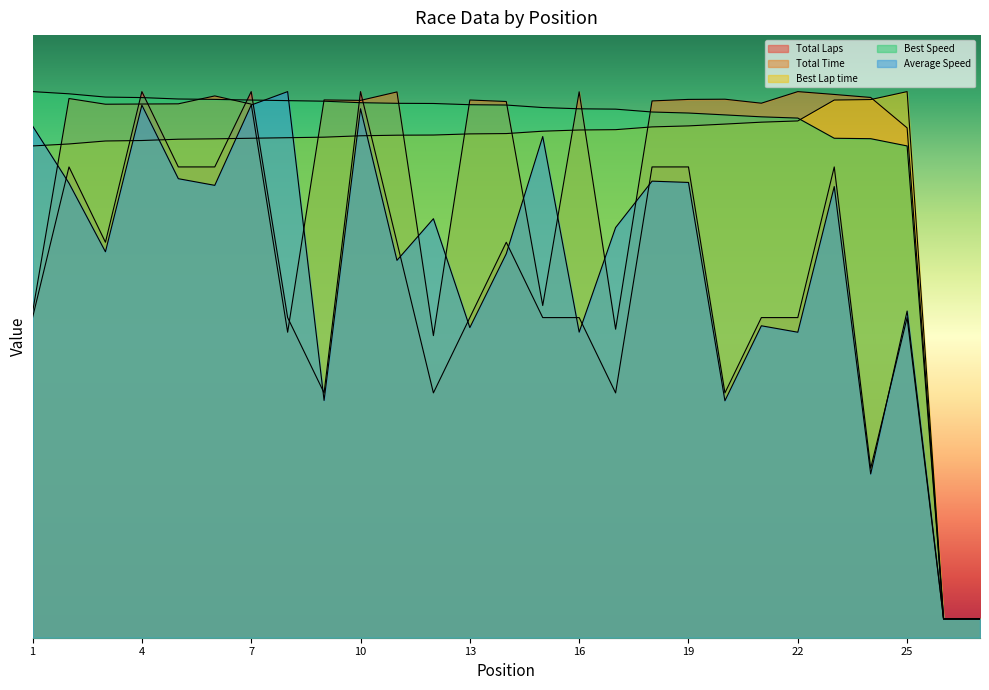

Reading left to right, transcribe all the data shown in this chart.

Total Laps: 1=85.0	2=125.0	3=105.0	4=145.0	5=125.0	6=125.0	7=145.0	8=85.0	9=65.0	10=145.0	11=105.0	12=65.0	13=85.0	14=105.0	15=85.0	16=85.0	17=65.0	18=125.0	19=125.0	20=65.0	21=85.0	22=85.0	23=125.0	24=45.0	25=85.0	26=5.0	27=5.0
Total Time: 1=86.4	2=143.2	3=141.6	4=141.7	5=141.8	6=143.9	7=141.7	8=81.1	9=142.8	10=142.7	11=144.9	12=80.2	13=142.8	14=142.4	15=88.2	16=144.9	17=81.9	18=142.5	19=142.9	20=143.0	21=141.9	22=145.0	23=144.2	24=143.5	25=135.4	26=5.0	27=5.0
Best Lap time: 1=130.6	2=131.1	3=131.9	4=132.0	5=132.4	6=132.5	7=132.6	8=132.8	9=132.9	10=133.3	11=133.4	12=133.5	13=133.8	14=133.9	15=134.5	16=134.8	17=134.9	18=135.6	19=135.9	20=136.4	21=136.9	22=137.2	23=142.8	24=142.9	25=145.0	26=5.0	27=5.0
Best Speed: 1=145.0	2=144.4	3=143.6	4=143.4	5=143.0	6=142.9	7=142.8	8=142.6	9=142.5	10=142.1	11=141.9	12=141.8	13=141.5	14=141.4	15=140.8	16=140.4	17=140.3	18=139.6	19=139.3	20=138.8	21=138.3	22=138.0	23=132.6	24=132.5	25=130.6	26=5.0	27=5.0
Average Speed: 1=135.9	2=120.7	3=102.5	4=141.4	5=121.9	6=120.1	7=141.4	8=145.0	9=63.0	10=140.5	11=100.2	12=111.3	13=82.3	14=102.0	15=133.1	16=81.1	17=108.9	18=121.2	19=120.9	20=62.9	21=82.8	22=81.1	23=119.8	24=43.5	25=86.7	26=5.0	27=5.0